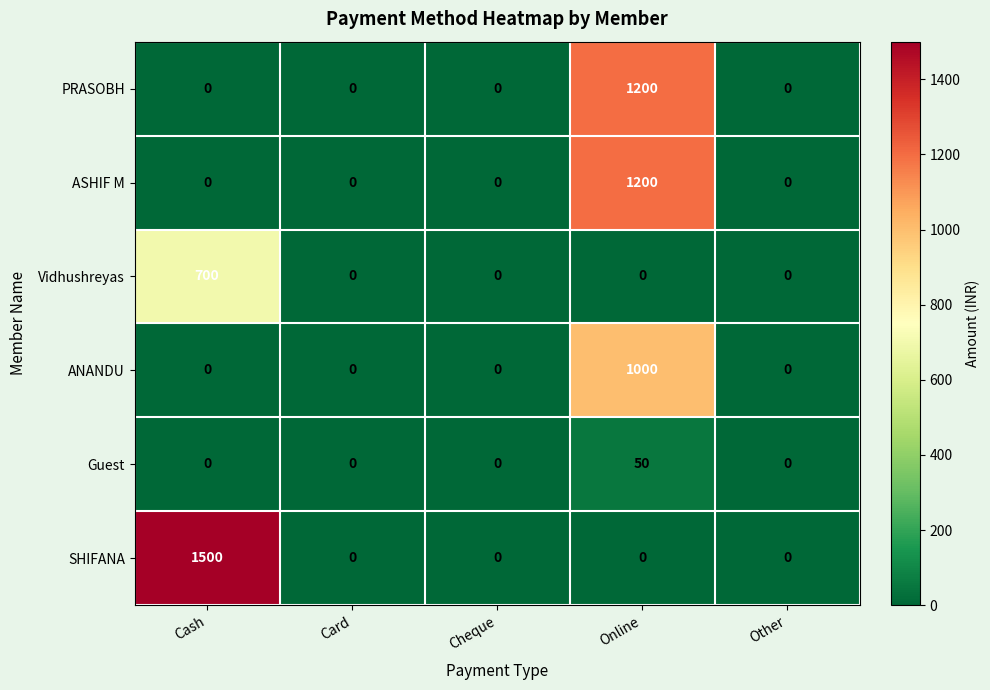

Which series has the widest spread of values?

SHIFANA